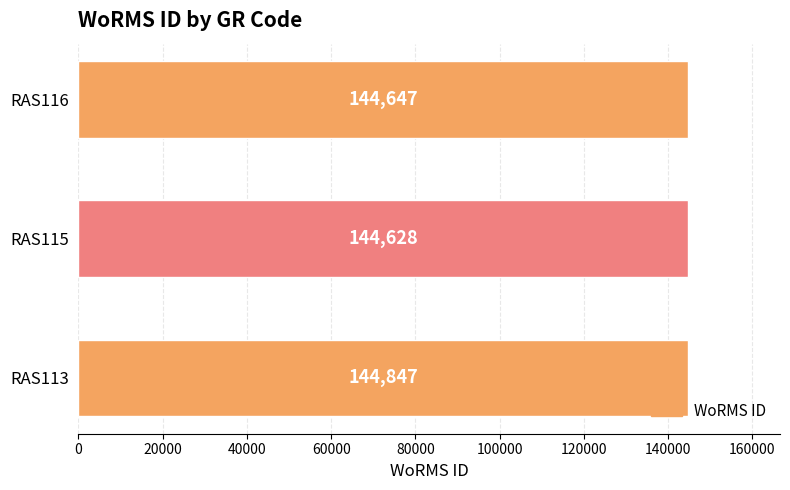

What is the difference between the maximum and minimum values?

219